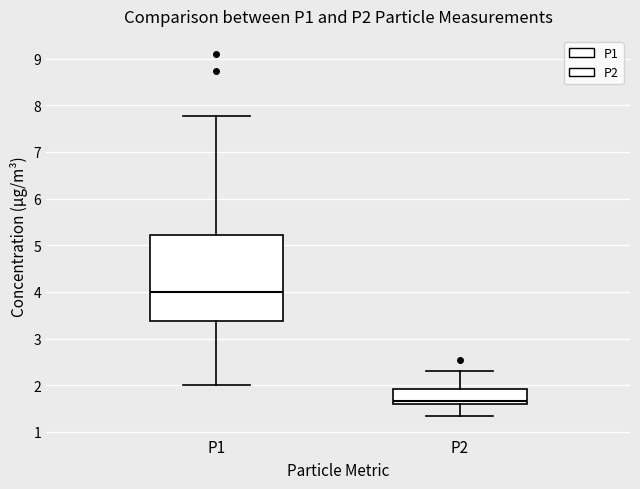

Which box is the tallest, from its lower edge to its upper edge?

P1